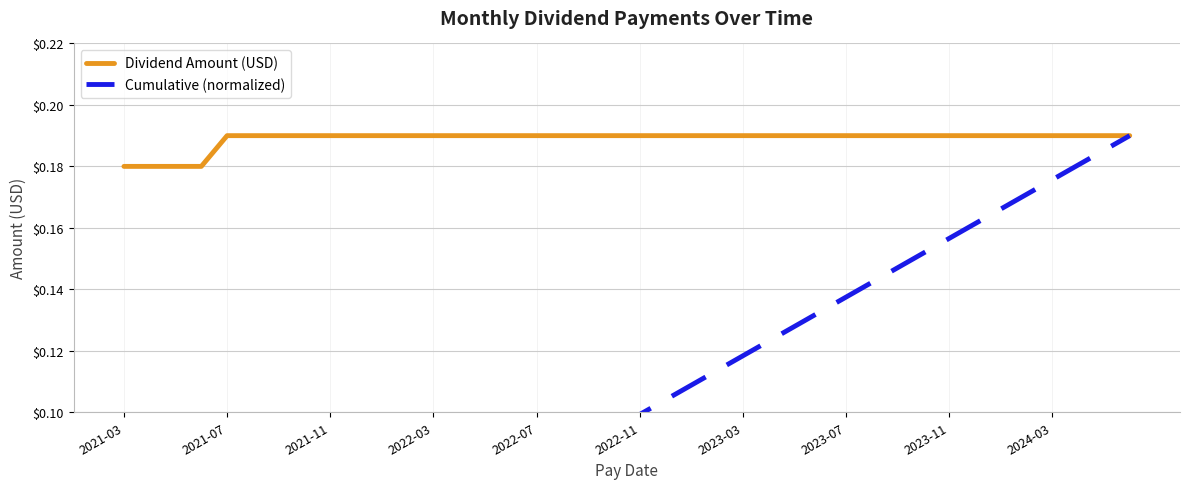

At which label does Cumulative (normalized) reach its minimum?

2021-03